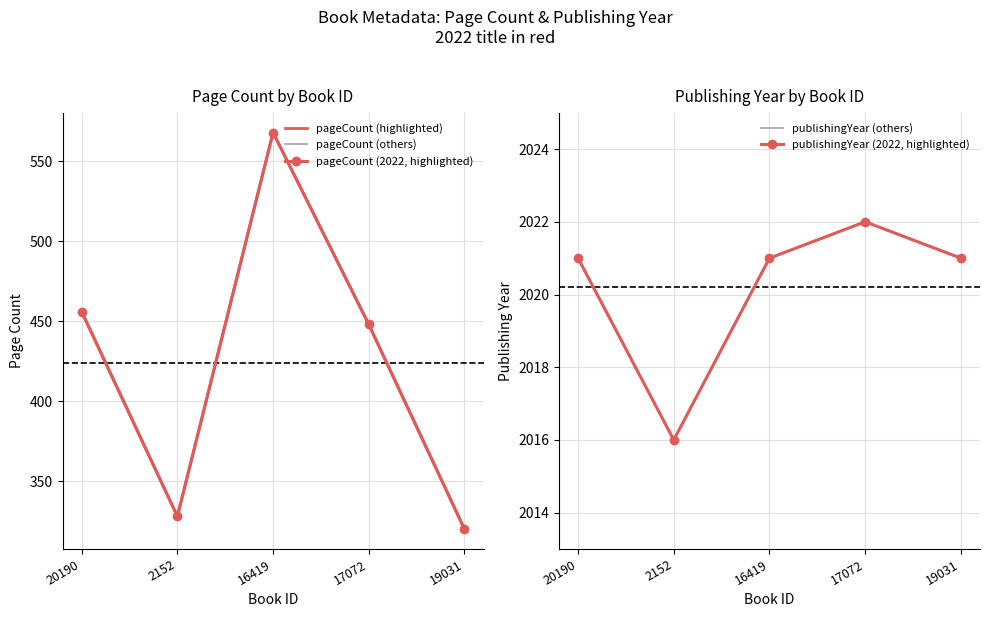

Is it true that pageCount (2022, highlighted) equals 146 at 19031?

False